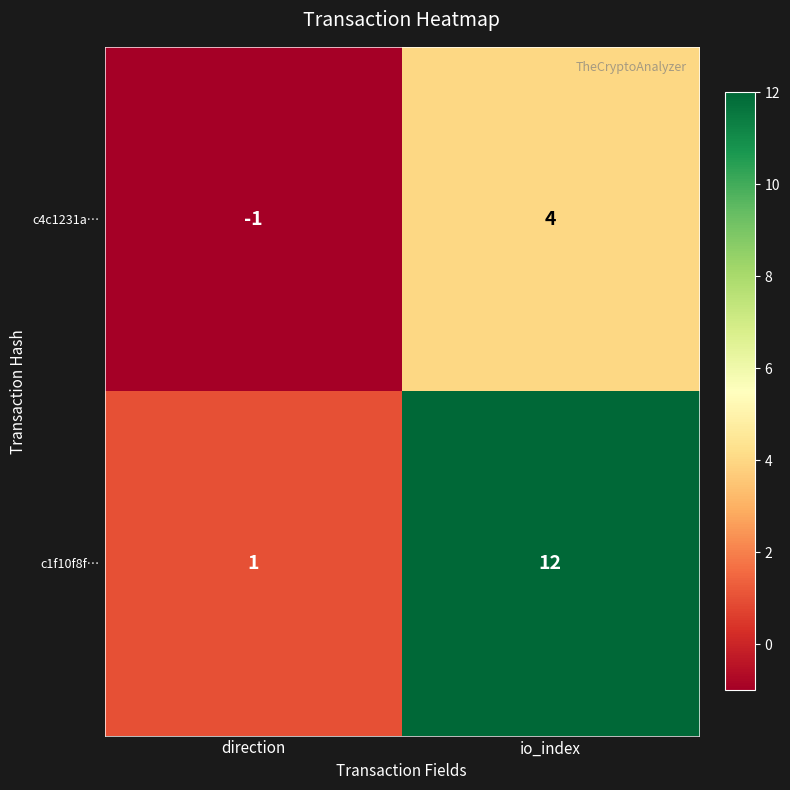

The value of c1f10f8f… at direction is 0. True or false?

False